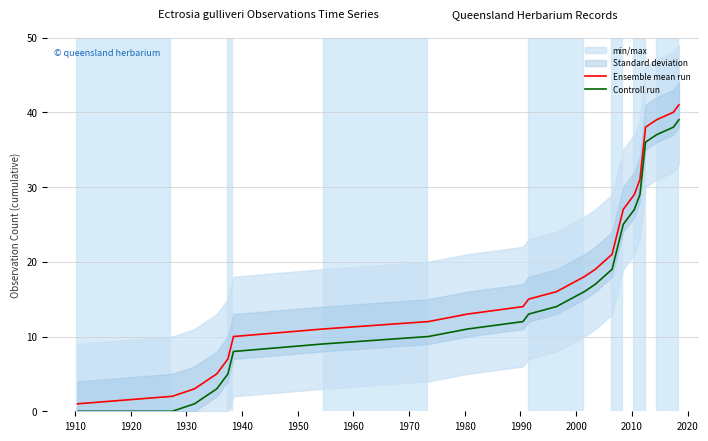

How many lines are shown in the chart?

2